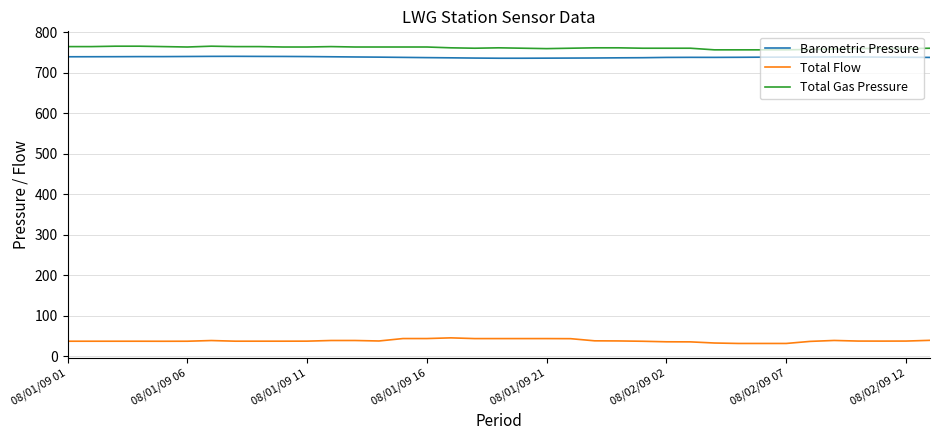

True or false: Total Flow and Barometric Pressure intersect in this chart.

False